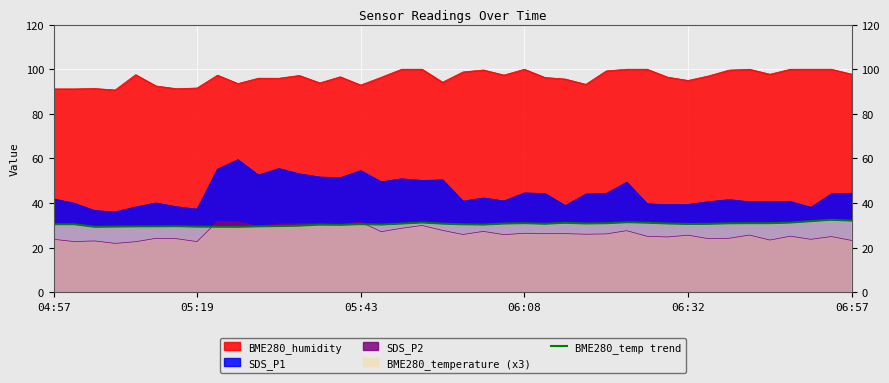

What is the value of the 34th point from the left?

30.9